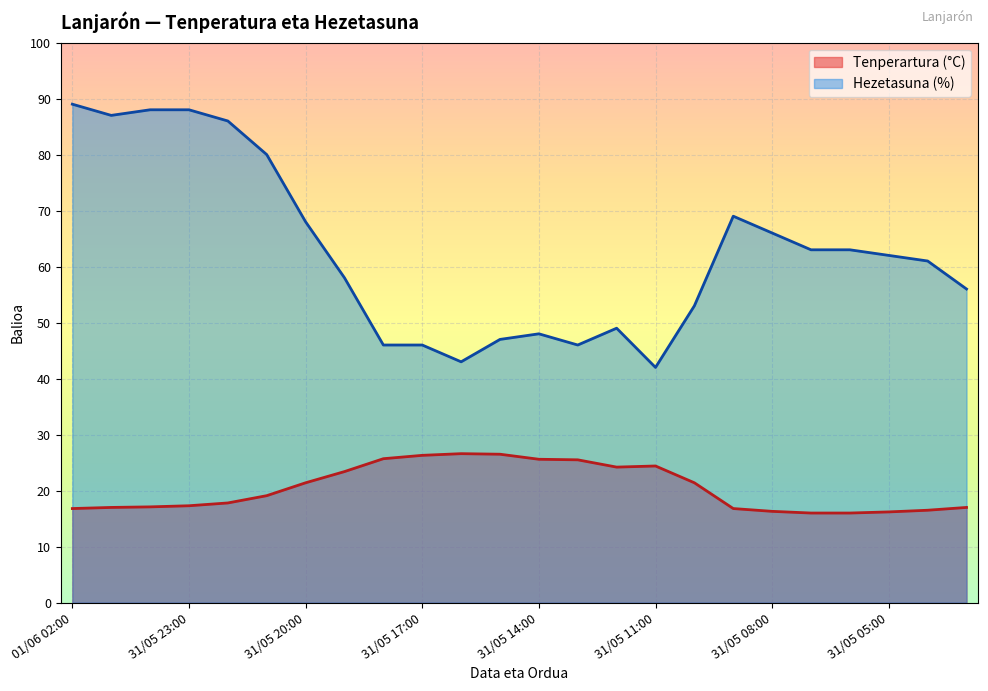

The Tenperartura (°C) series shows 16.8 at 01/06 02:00. True or false?

True